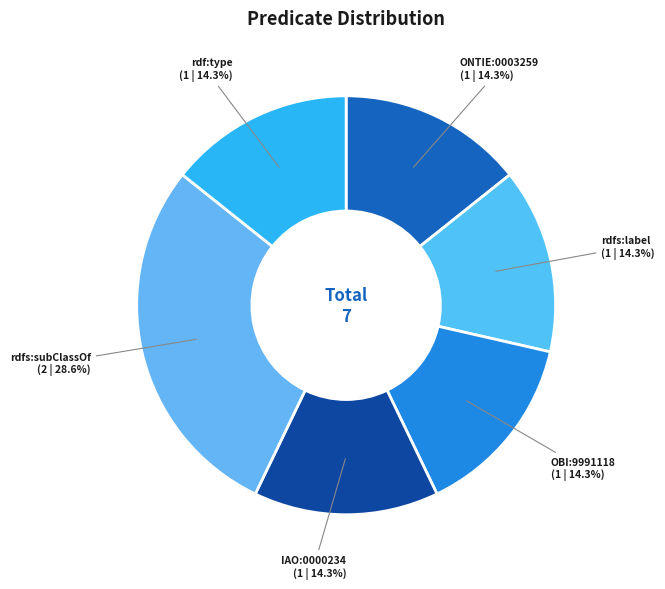

Between rdfs:subClassOf and OBI:9991118, which is larger?

rdfs:subClassOf